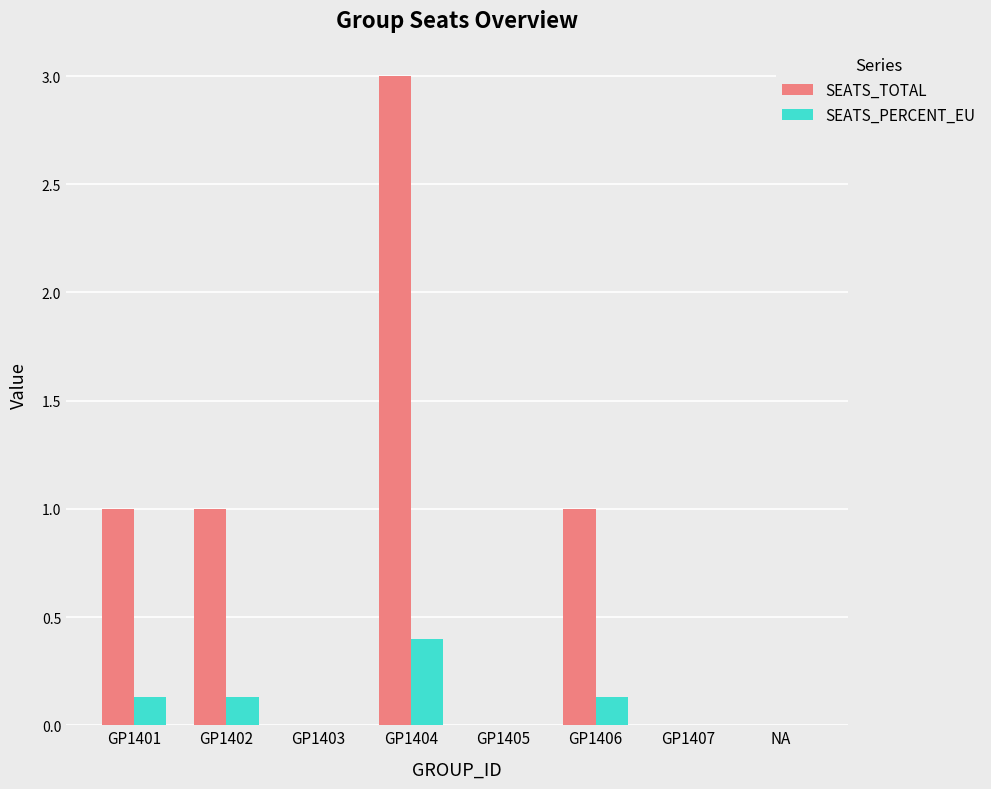

What is the sum of all SEATS_TOTAL values?

6.0